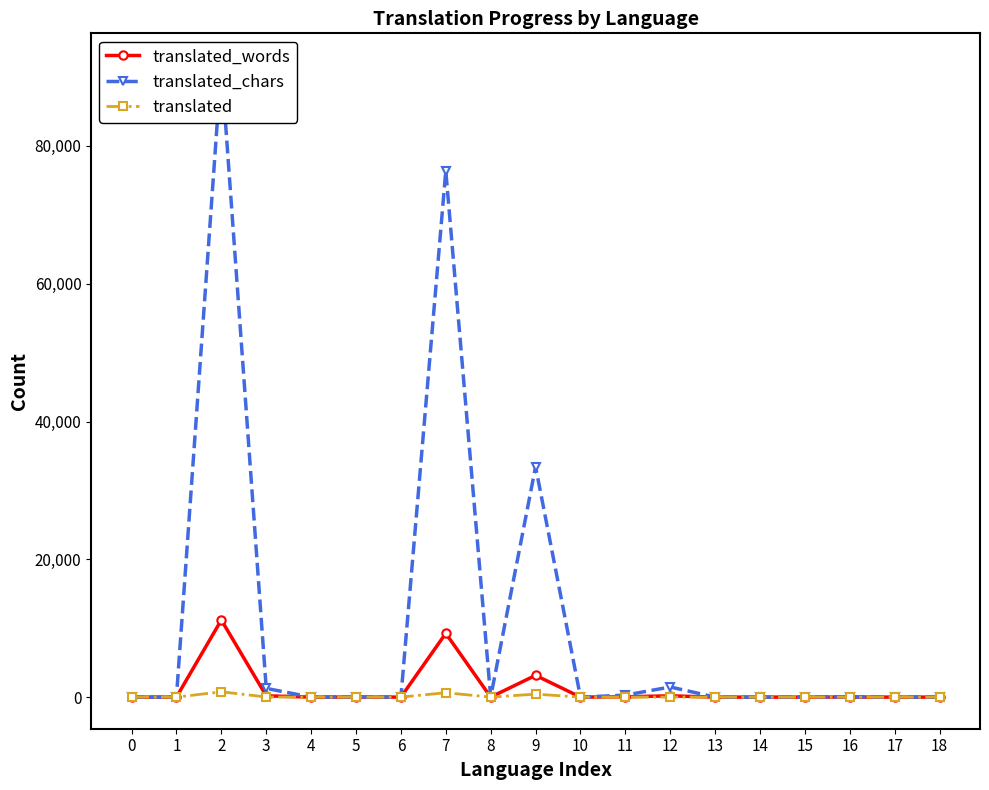

True or false: translated_words and translated_chars intersect in this chart.

False